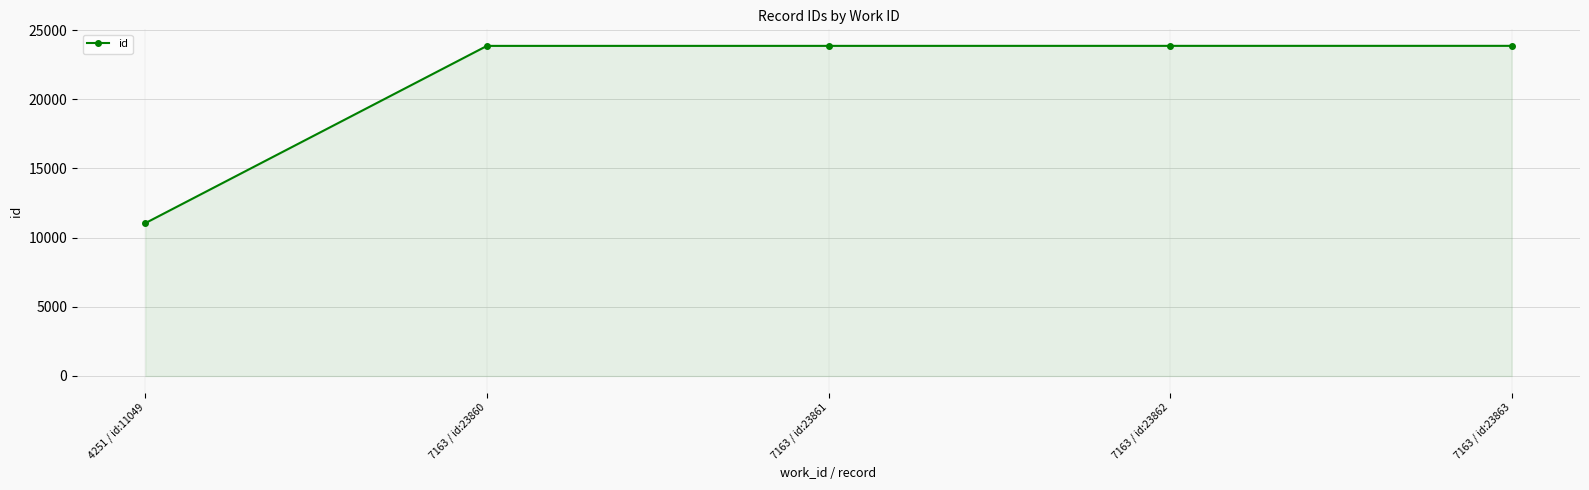

How many values are below 23861?

2